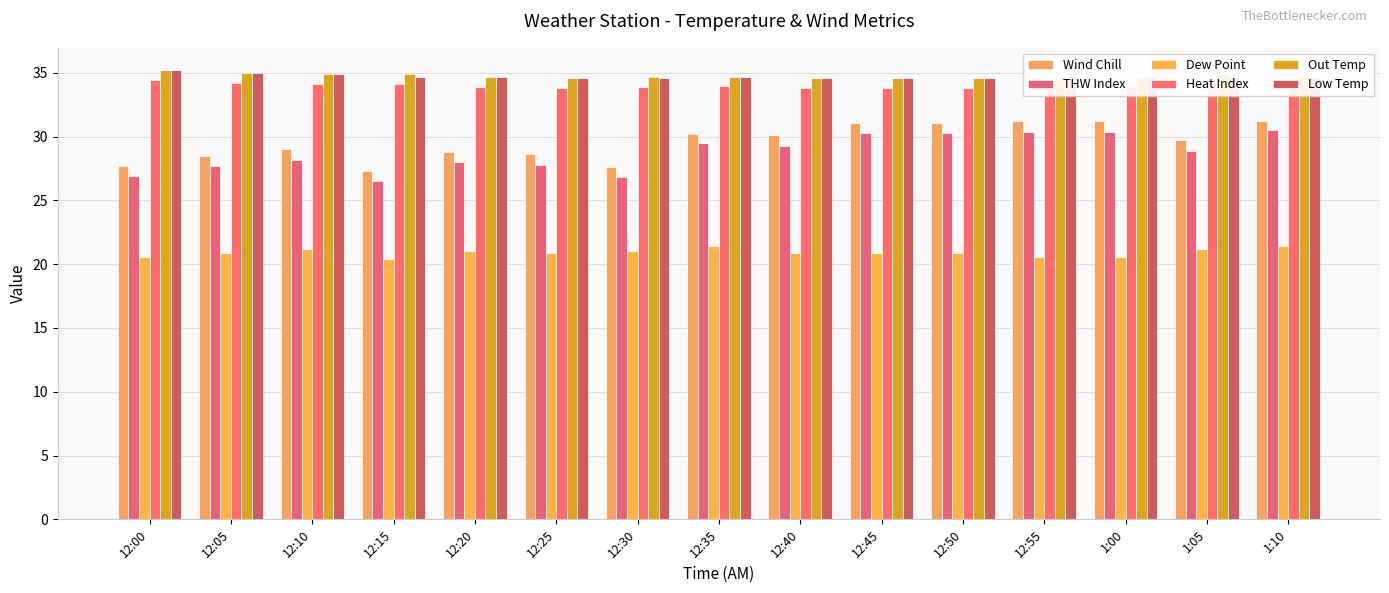

Where is Heat Index nearest to the value 34?

12:35